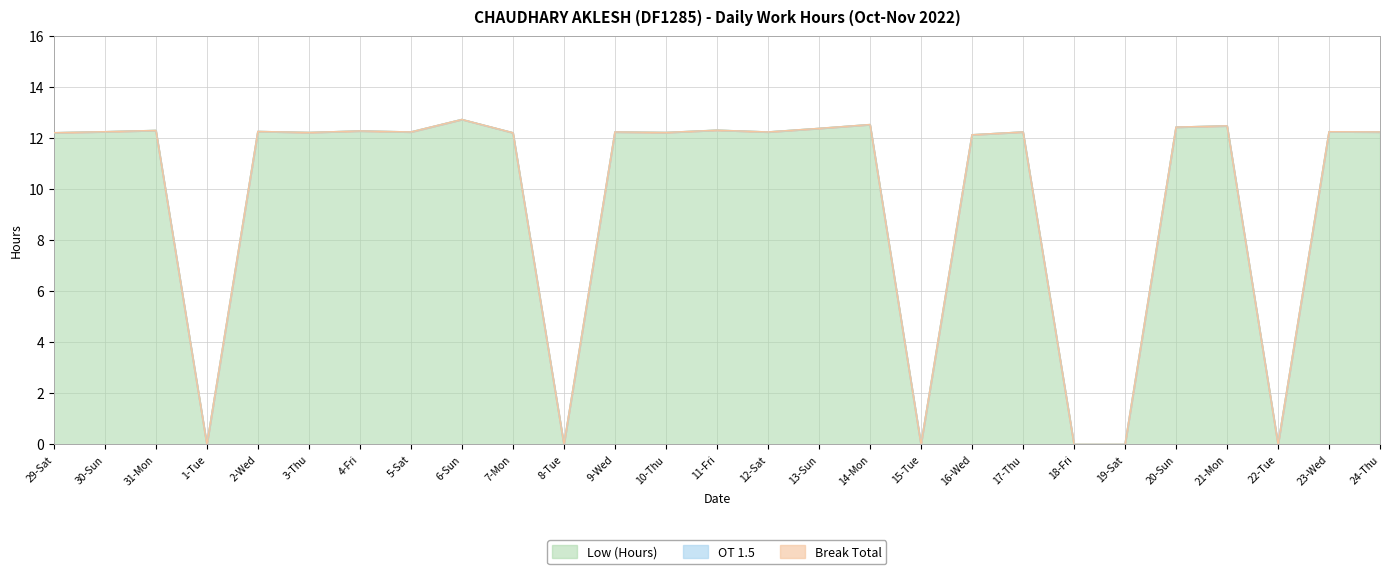

In Low (Hours), how many points are lower than both neighbors (excluding endpoints)?

8